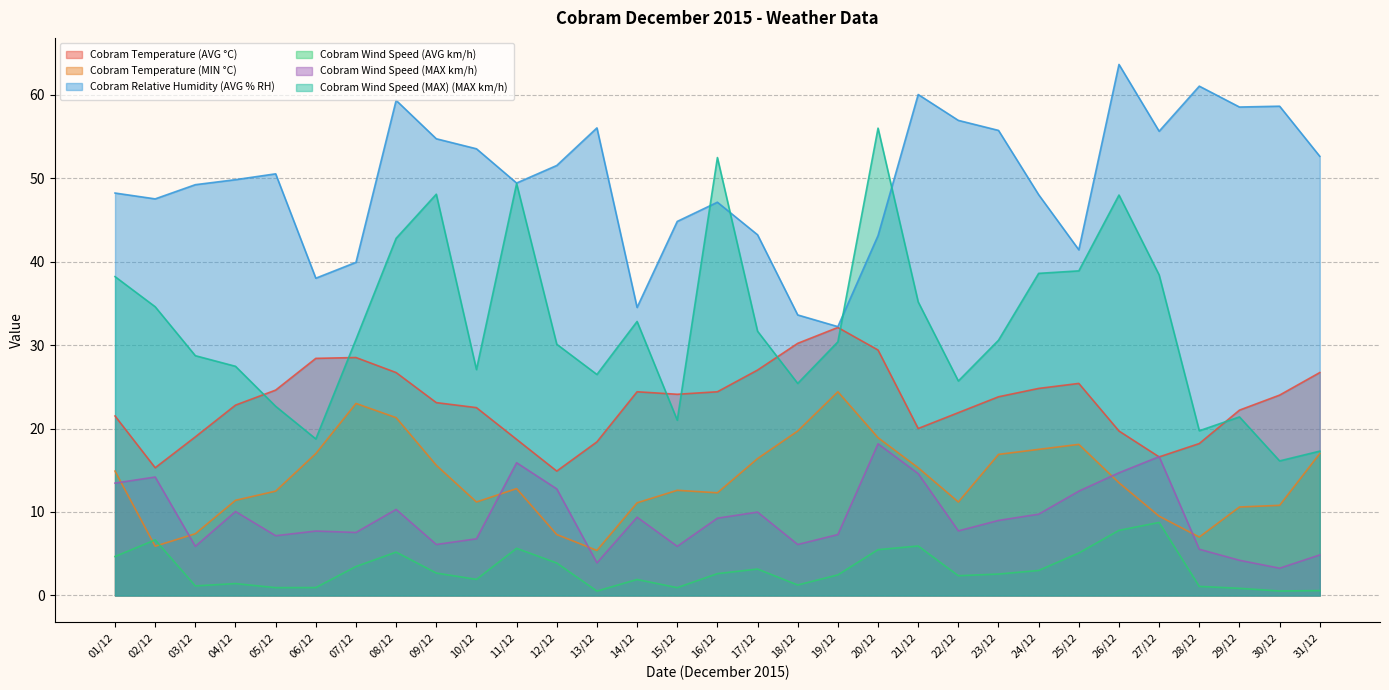

The value of Cobram Wind Speed (MAX) (MAX km/h) at 12/12 is 30.1. True or false?

True